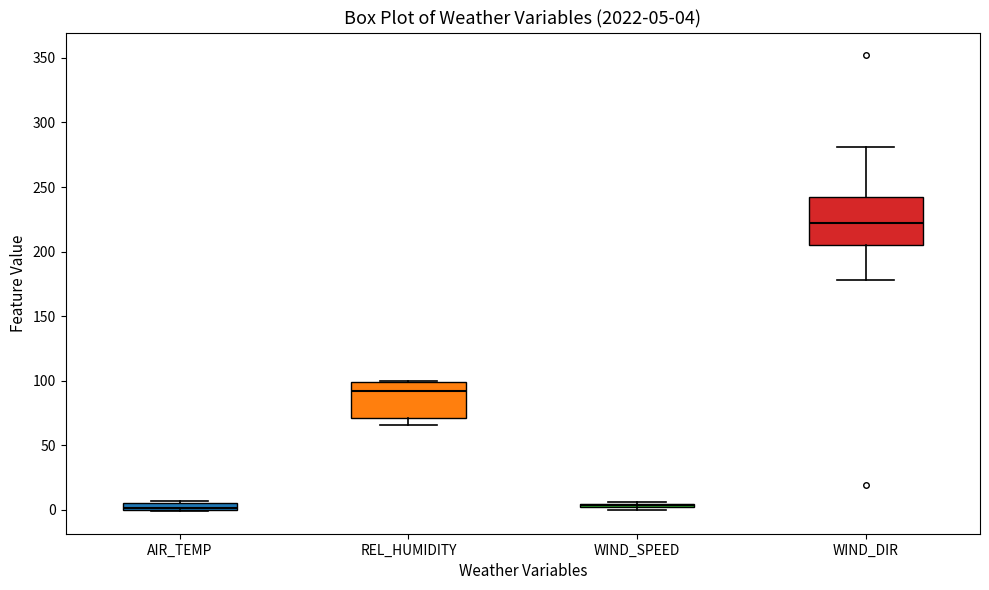

Comparing the boxes themselves (not the whiskers), which one is the tallest?

WIND_DIR